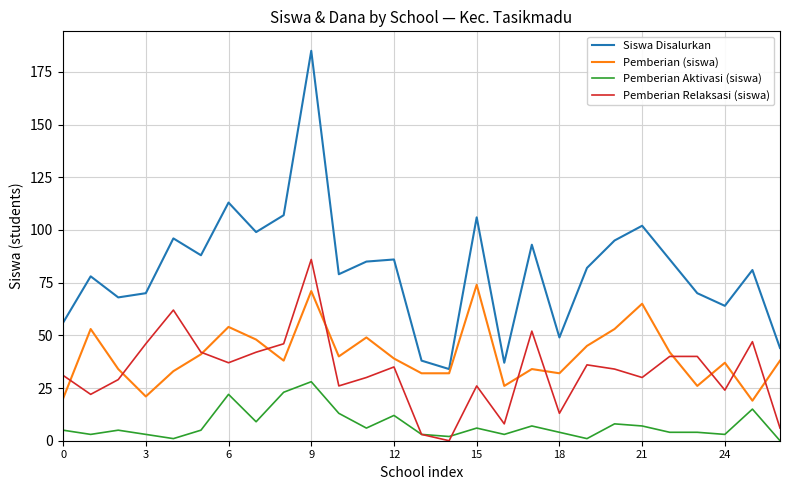

Rank the series by their maximum value, from lowest to highest.

Pemberian Aktivasi (siswa), Pemberian (siswa), Pemberian Relaksasi (siswa), Siswa Disalurkan